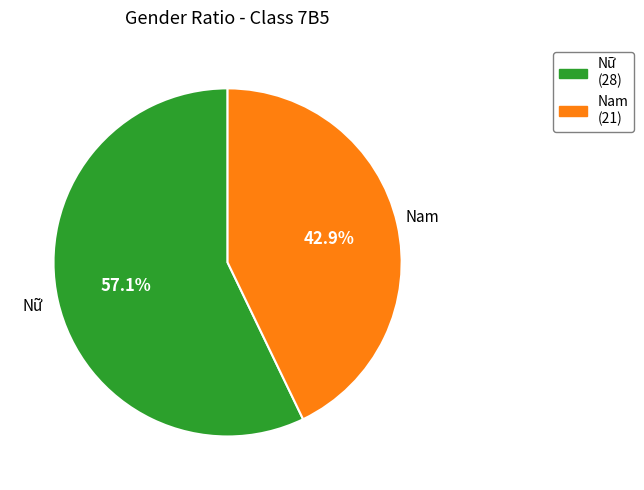

What is the ratio of the value at Nữ (28) to the value at Nam (21)?

1.3